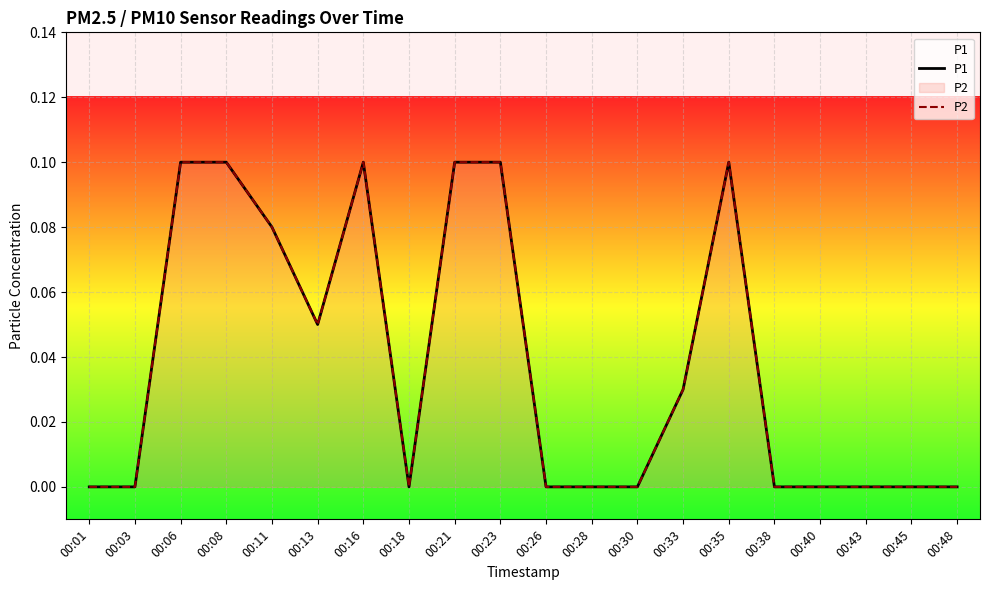

What are all the series names shown in the legend?

P1, P2